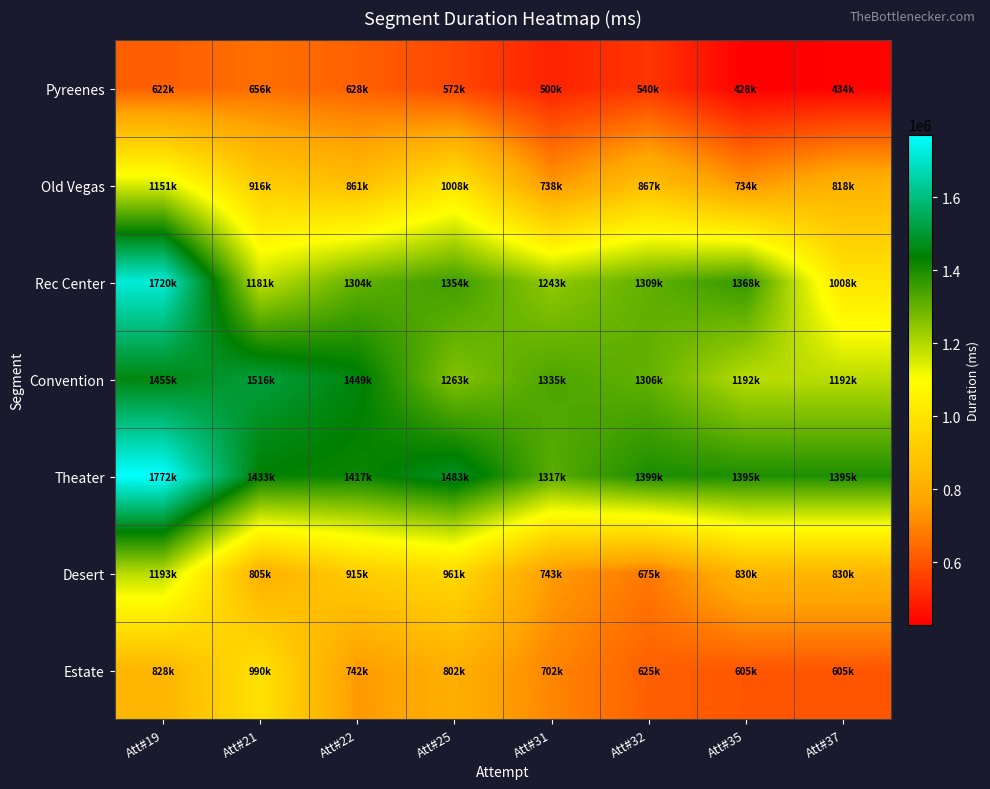

What is the difference between the highest and lowest values at Att#31?

835523